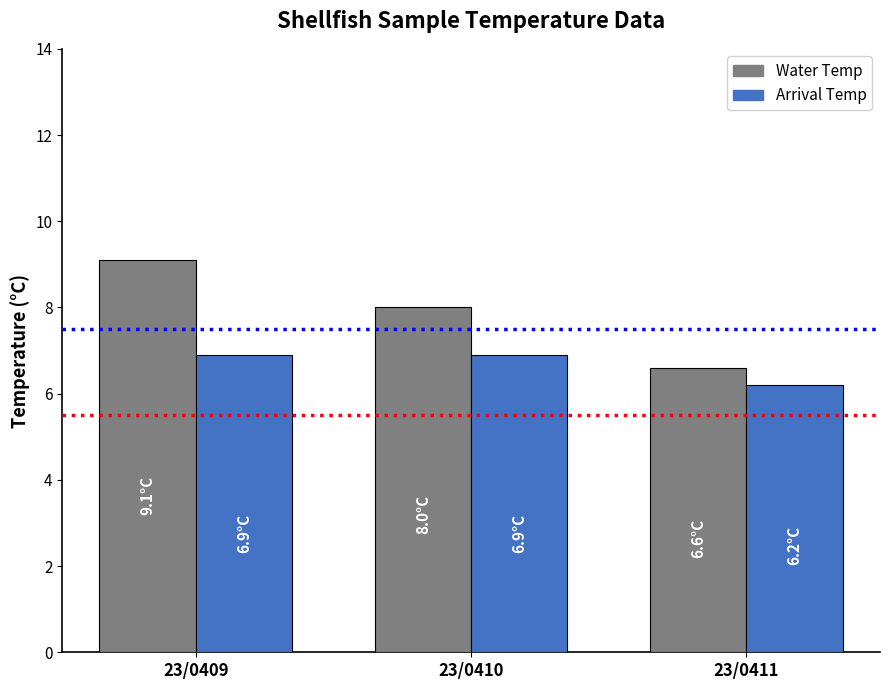

At which category is the sum across all series the highest?

23/0409